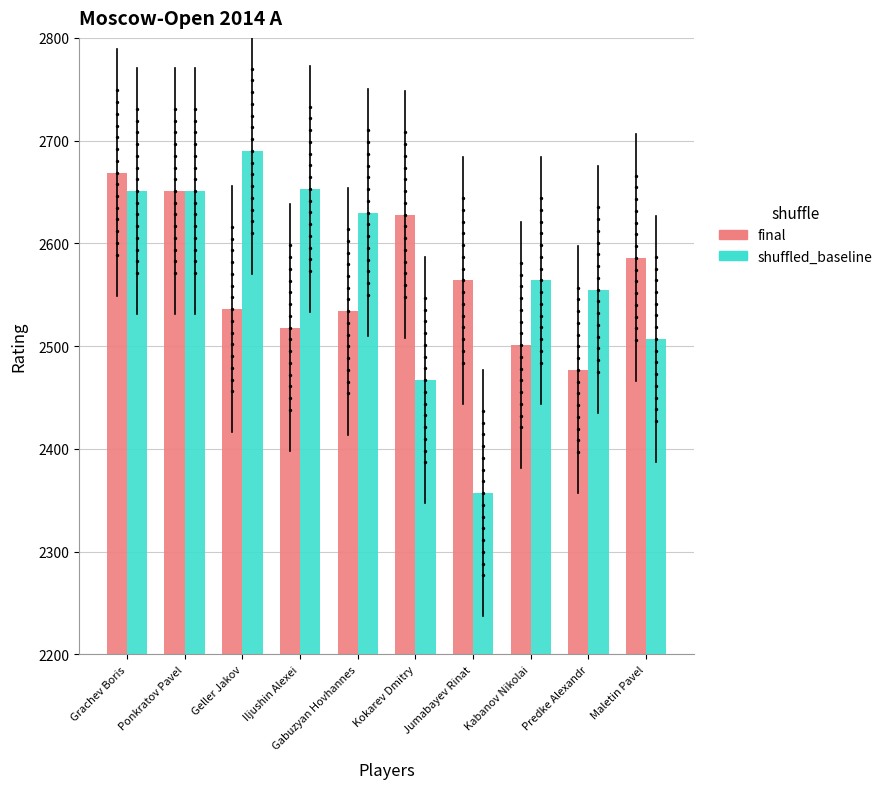

Which series reaches the maximum Y coordinate?

shuffled_baseline